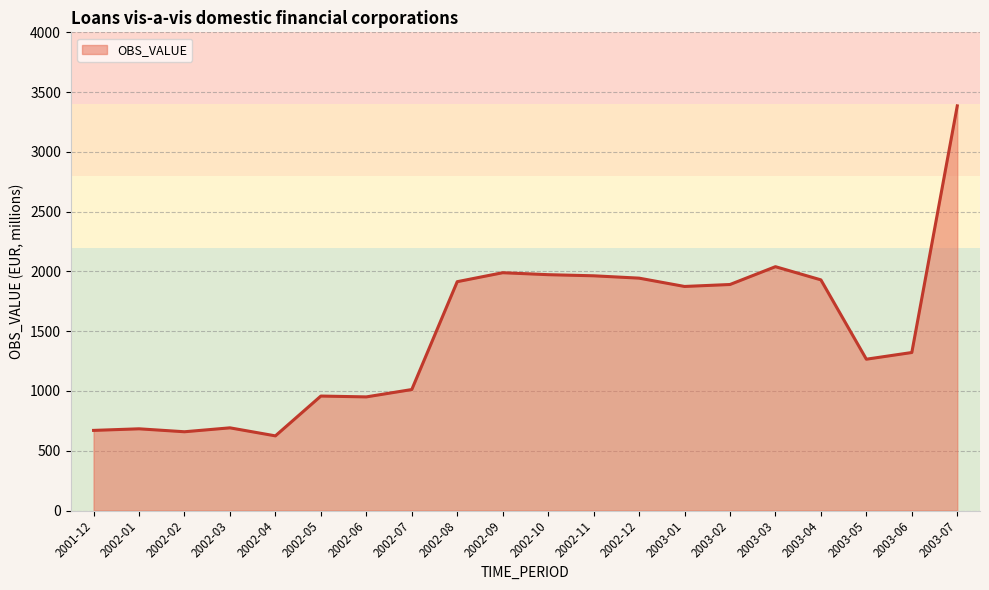

Which has a higher value, 2003-01 or 2003-06?

2003-01